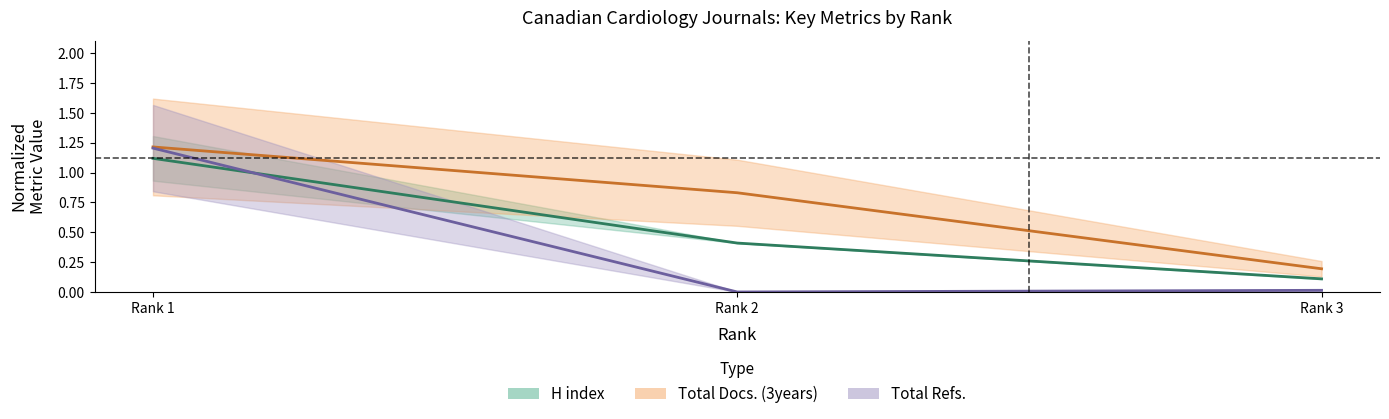

True or false: Total Docs. (2016) has a value of 0.4 at Rank 2.

False